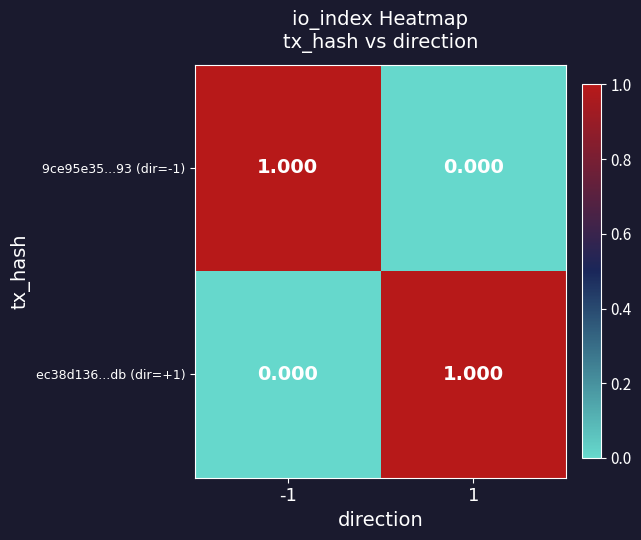

How many series are shown in this chart?

2